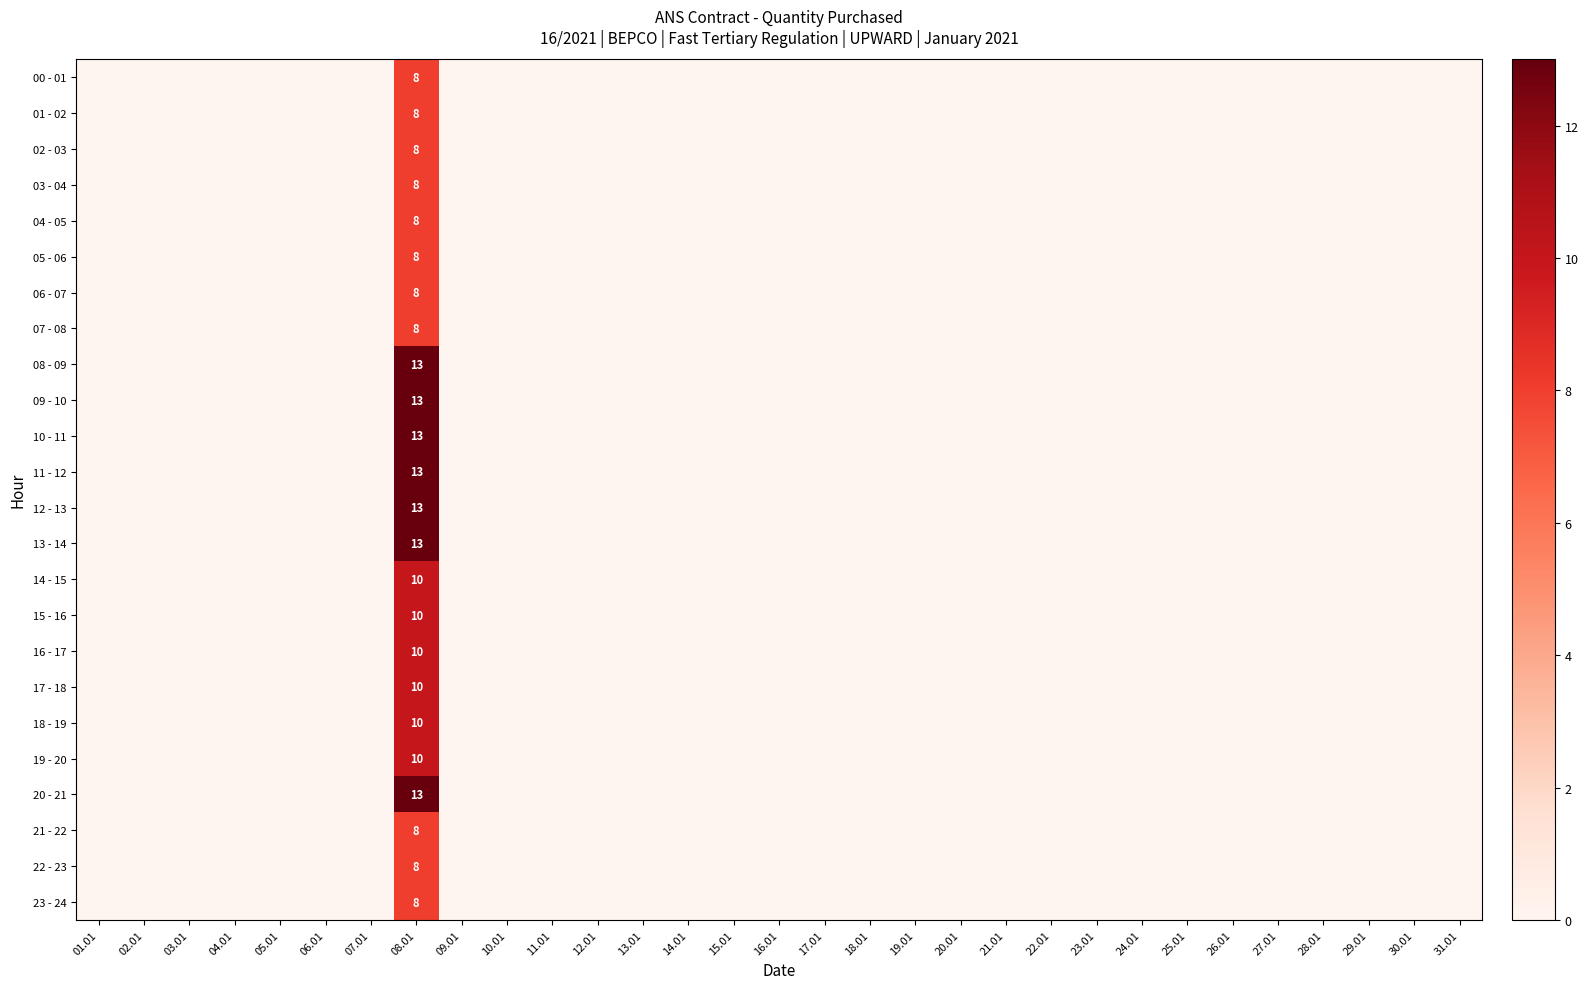

Which has a higher value, 30.01 or 15.01?

30.01